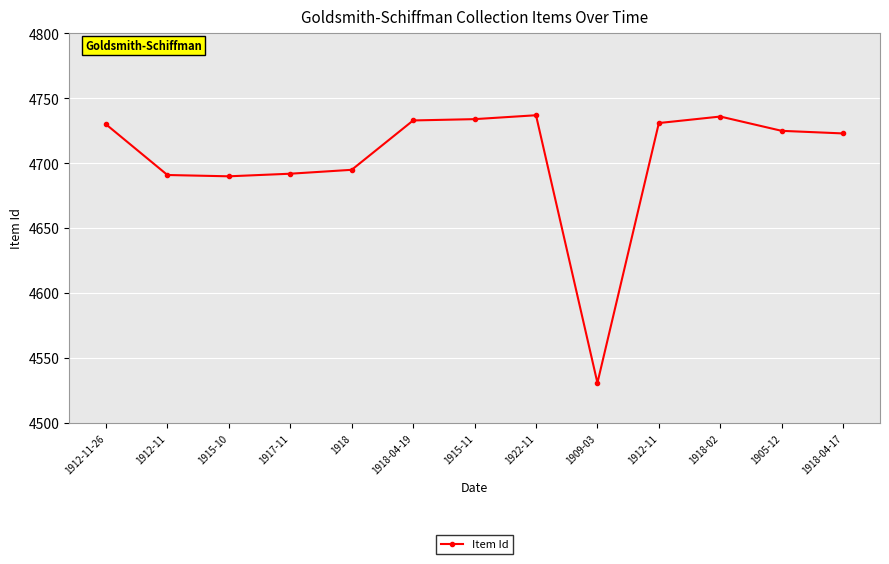

What is the label of the 3rd point from the left?

1915-10